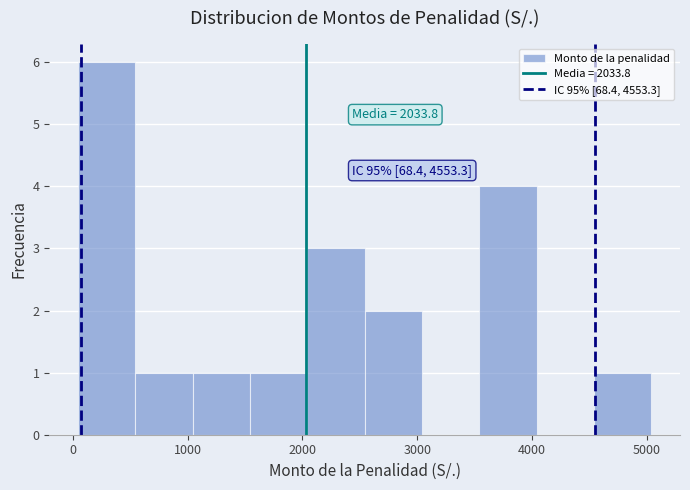

Over which range of the x-axis is the bar tallest?

0 to 500